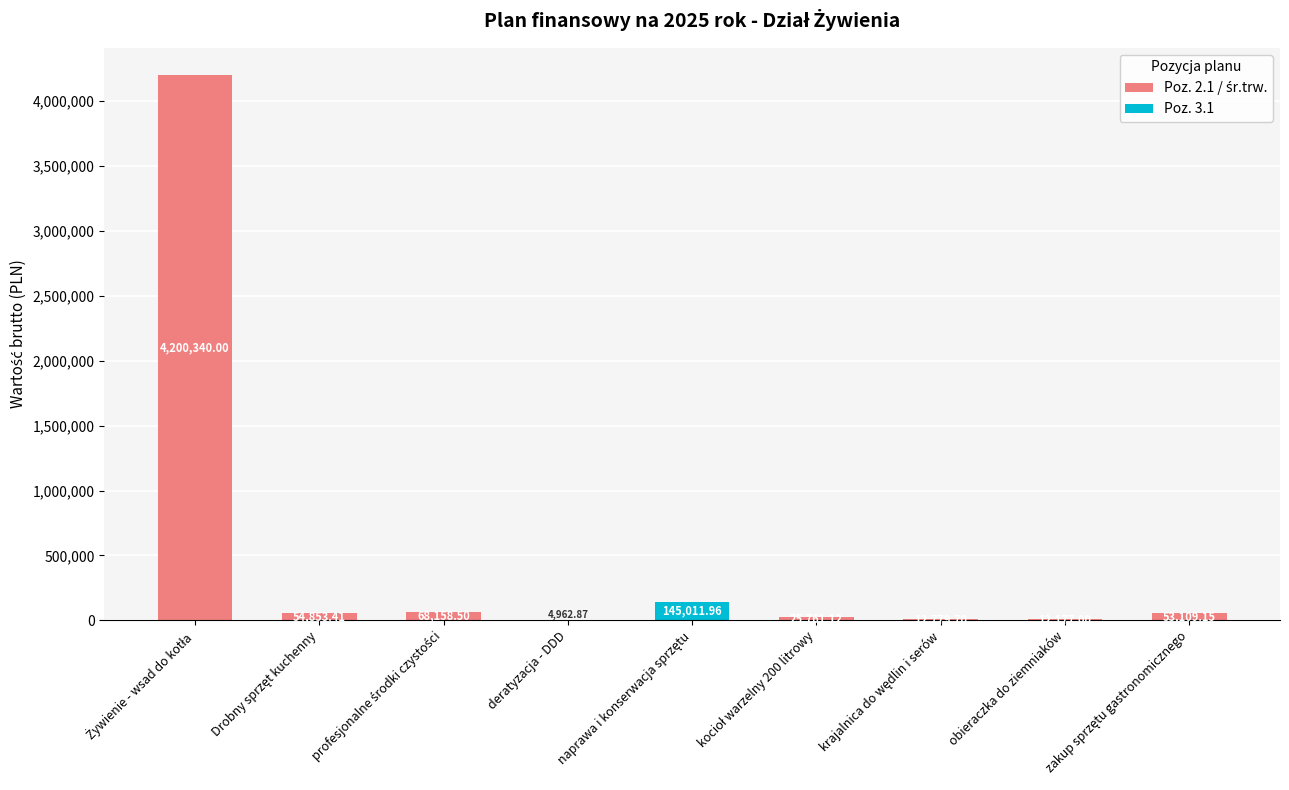

The chart shows a value of 226436.1 at naprawa i konserwacja sprzętu. True or false?

False